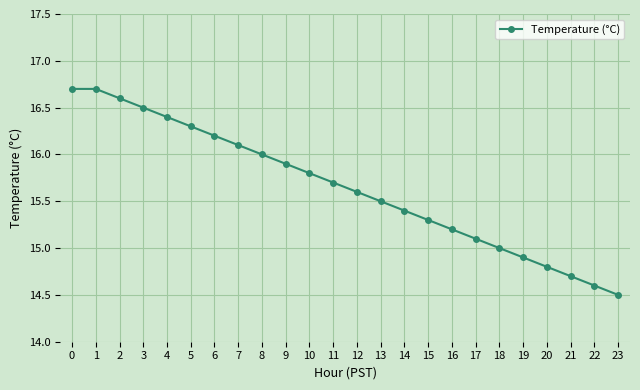

What is the sum of all values?

375.5